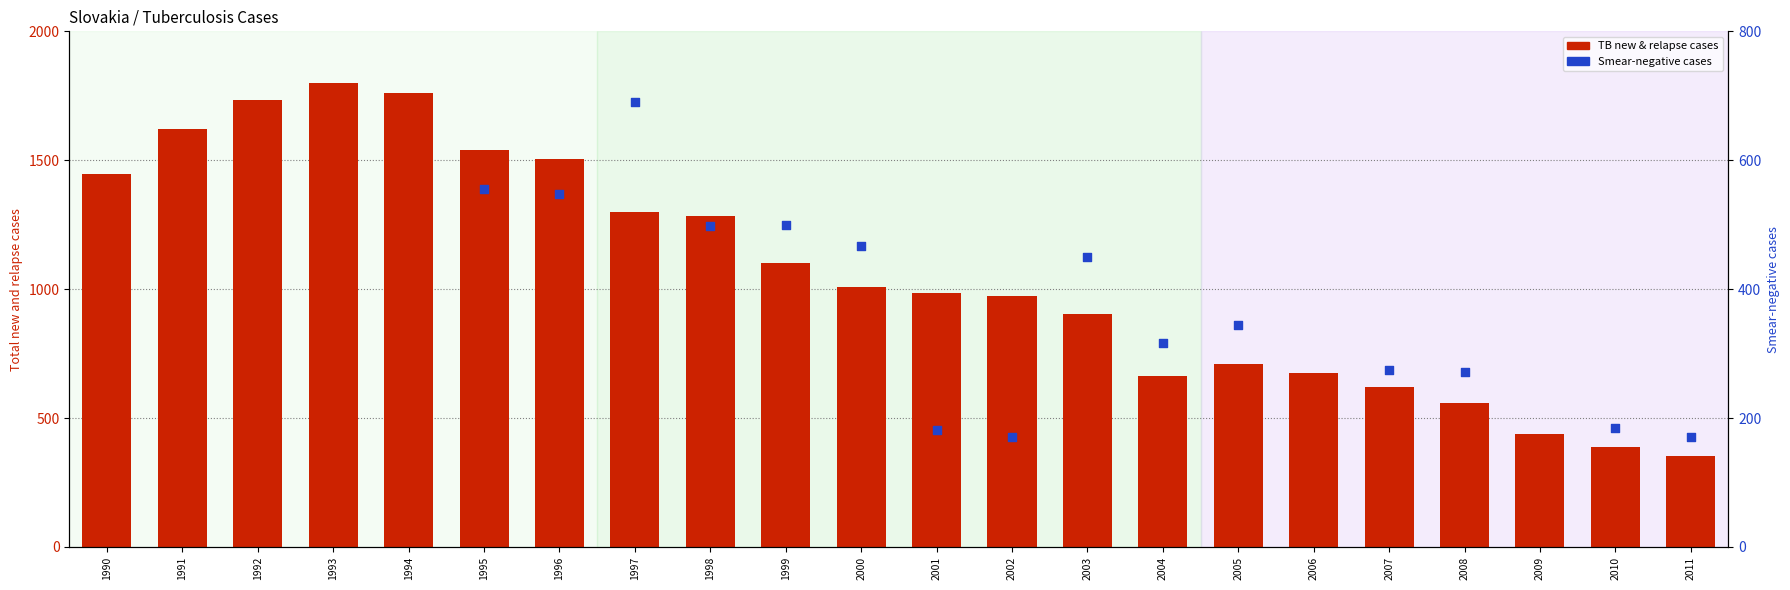

Which has a higher value, 1993 or 1990?

1993